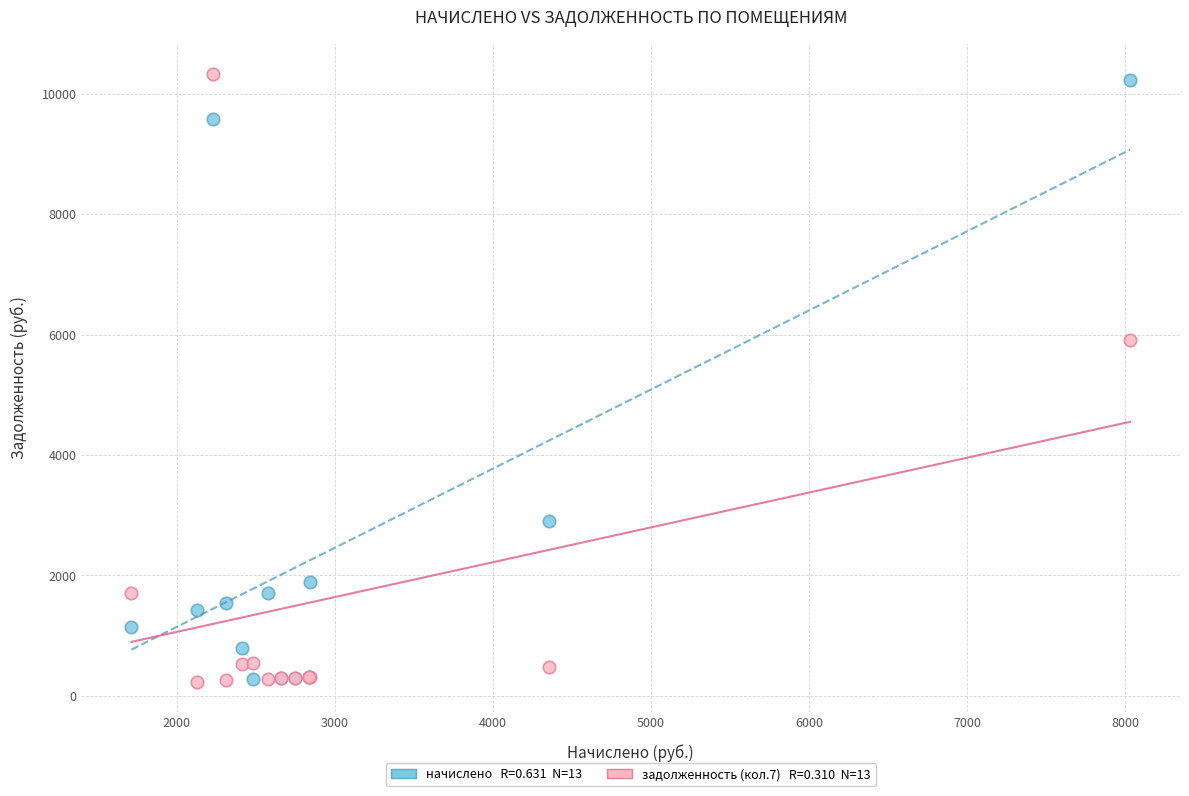

Across all series, what Y value is closest to 5282?

5903.9